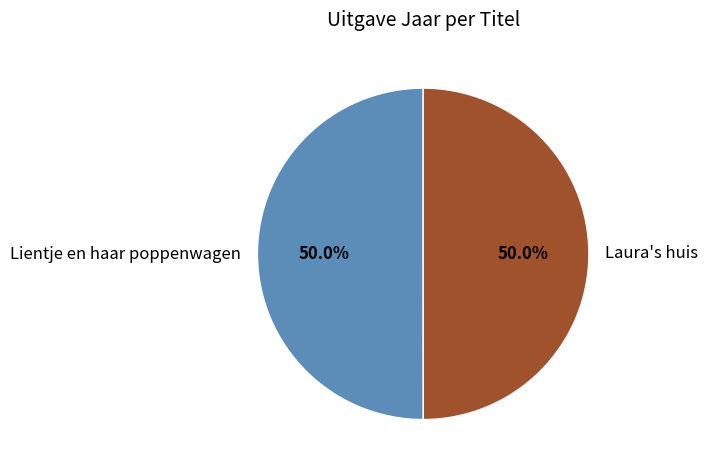

Is it true that Lientje en haar poppenwagen is 50% of the pie?

True